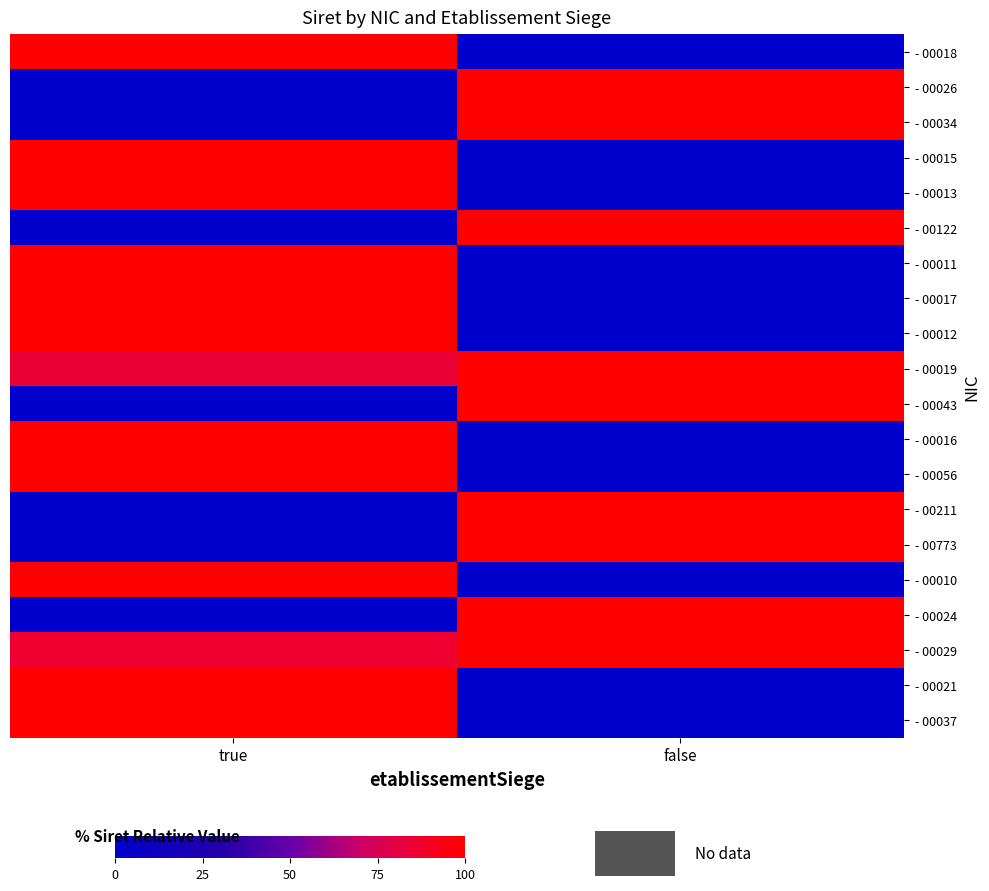

Reading left to right, extract all data points from this chart.

- 00018: true=100.0	false=0.0
- 00026: true=0.0	false=100.0
- 00034: true=0.0	false=100.0
- 00015: true=100.0	false=0.0
- 00013: true=100.0	false=0.0
- 00122: true=0.0	false=100.0
- 00011: true=100.0	false=0.0
- 00017: true=100.0	false=0.0
- 00012: true=100.0	false=0.0
- 00019: true=83.7	false=100.0
- 00043: true=0.0	false=100.0
- 00016: true=100.0	false=0.0
- 00056: true=100.0	false=0.0
- 00211: true=0.0	false=100.0
- 00773: true=0.0	false=100.0
- 00010: true=100.0	false=0.0
- 00024: true=0.0	false=100.0
- 00029: true=85.9	false=100.0
- 00021: true=100.0	false=0.0
- 00037: true=100.0	false=0.0